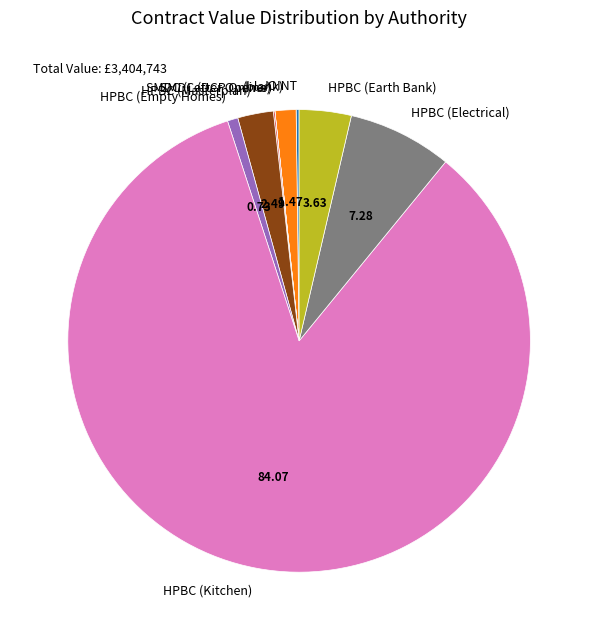

Which has a higher value, HPBC (Empty Homes) or HPBC (Electrical)?

HPBC (Electrical)